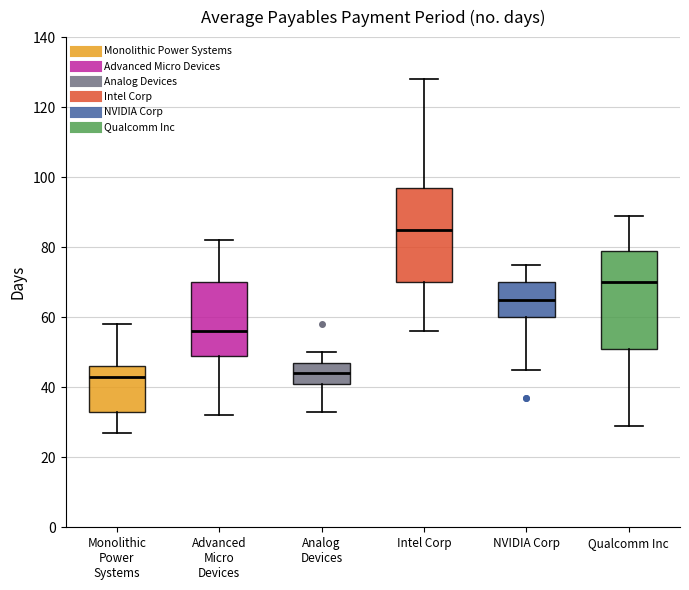

Reading left to right, read every box against the y-axis: the position of its median line, the range the box covers, and the ends of its whiskers. The values are not printed on the chart, so give them approximately, as read against the axis.

Monolithic Power Systems: median 44, box 34 to 46, whiskers 28 to 58
Advanced Micro Devices: median 56, box 50 to 70, whiskers 32 to 82
Analog Devices: median 44, box 42 to 48, whiskers 34 to 50
Intel Corp: median 86, box 70 to 98, whiskers 56 to 128
NVIDIA Corp: median 66, box 60 to 70, whiskers 46 to 76
Qualcomm Inc: median 70, box 52 to 80, whiskers 30 to 90